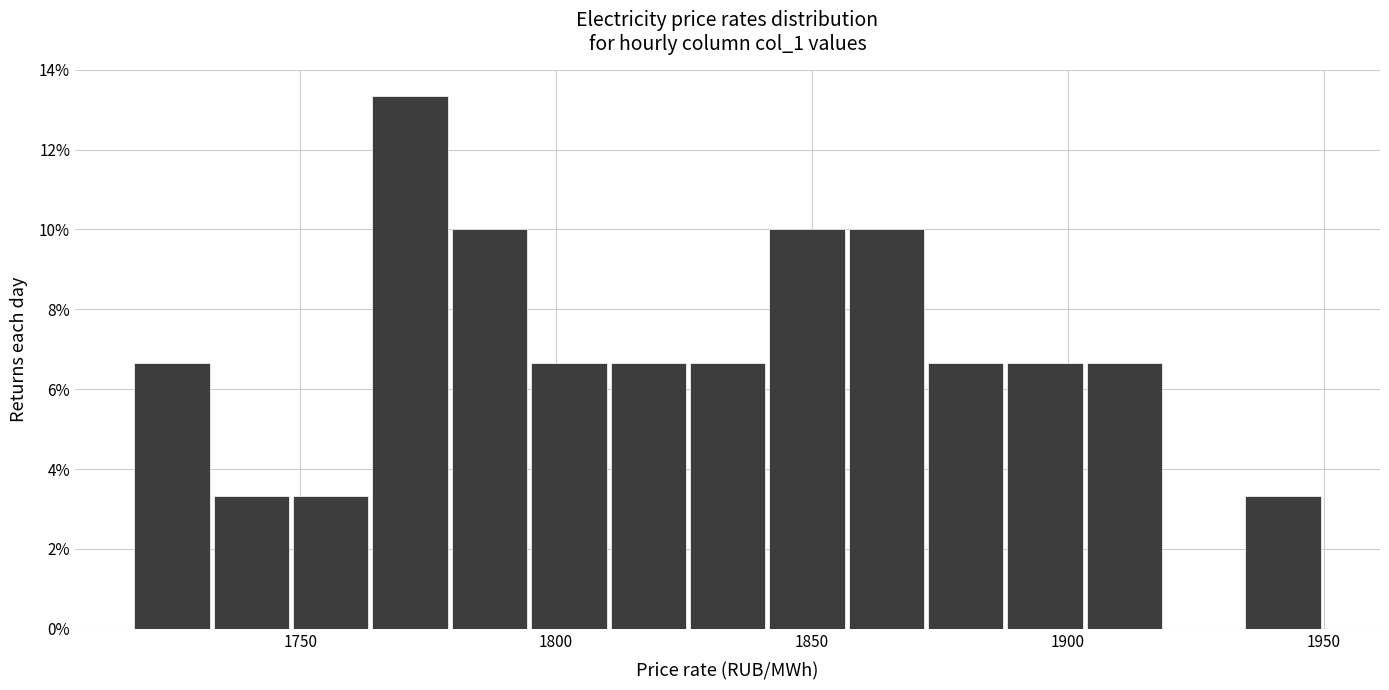

Read against the x-axis, roughly where is the centre of the tallest bar?

1770